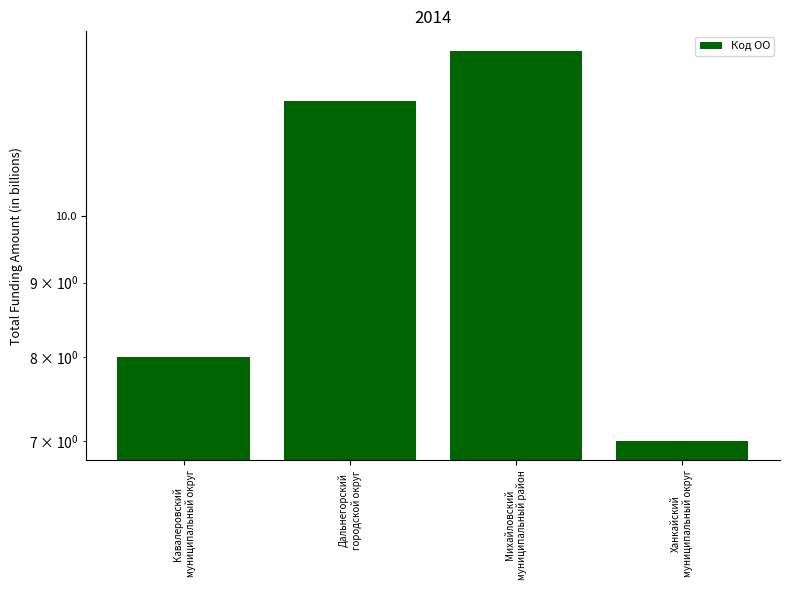

Rank the categories by value from highest to lowest.

Михайловский
муниципальный район, Дальнегорский
городской округ, Кавалеровский
муниципальный округ, Ханкайский
муниципальный округ